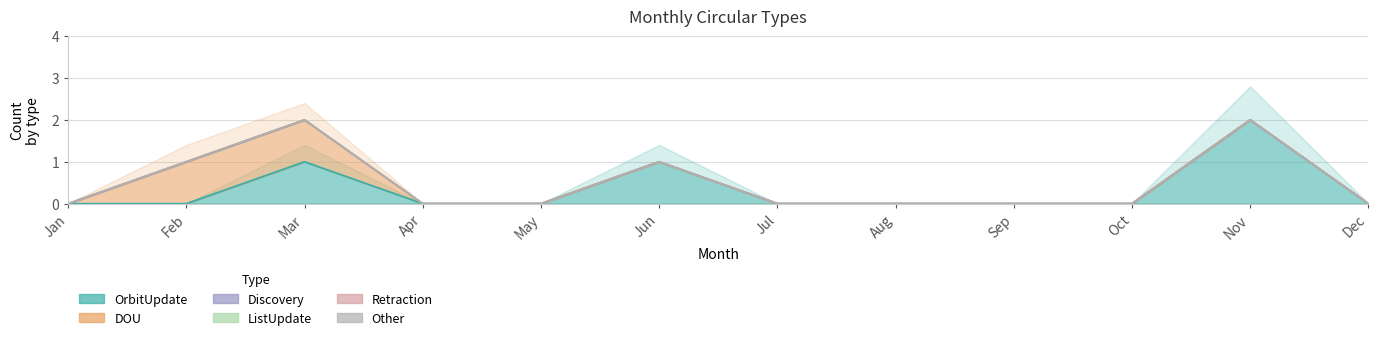

Reading left to right, list all the values displayed in this chart.

OrbitUpdate: 0	0	1	0	0	1	0	0	0	0	2	0
DOU: 0	1	1	0	0	0	0	0	0	0	0	0
Discovery: 0	0	0	0	0	0	0	0	0	0	0	0
ListUpdate: 0	0	0	0	0	0	0	0	0	0	0	0
Retraction: 0	0	0	0	0	0	0	0	0	0	0	0
Other: 0	0	0	0	0	0	0	0	0	0	0	0